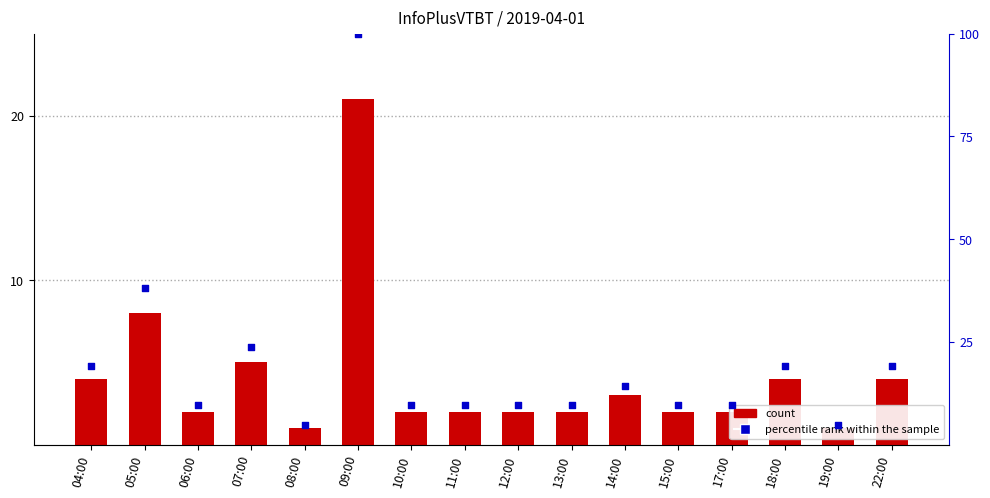

Which series has the largest total across all categories?

percentile rank within the sample